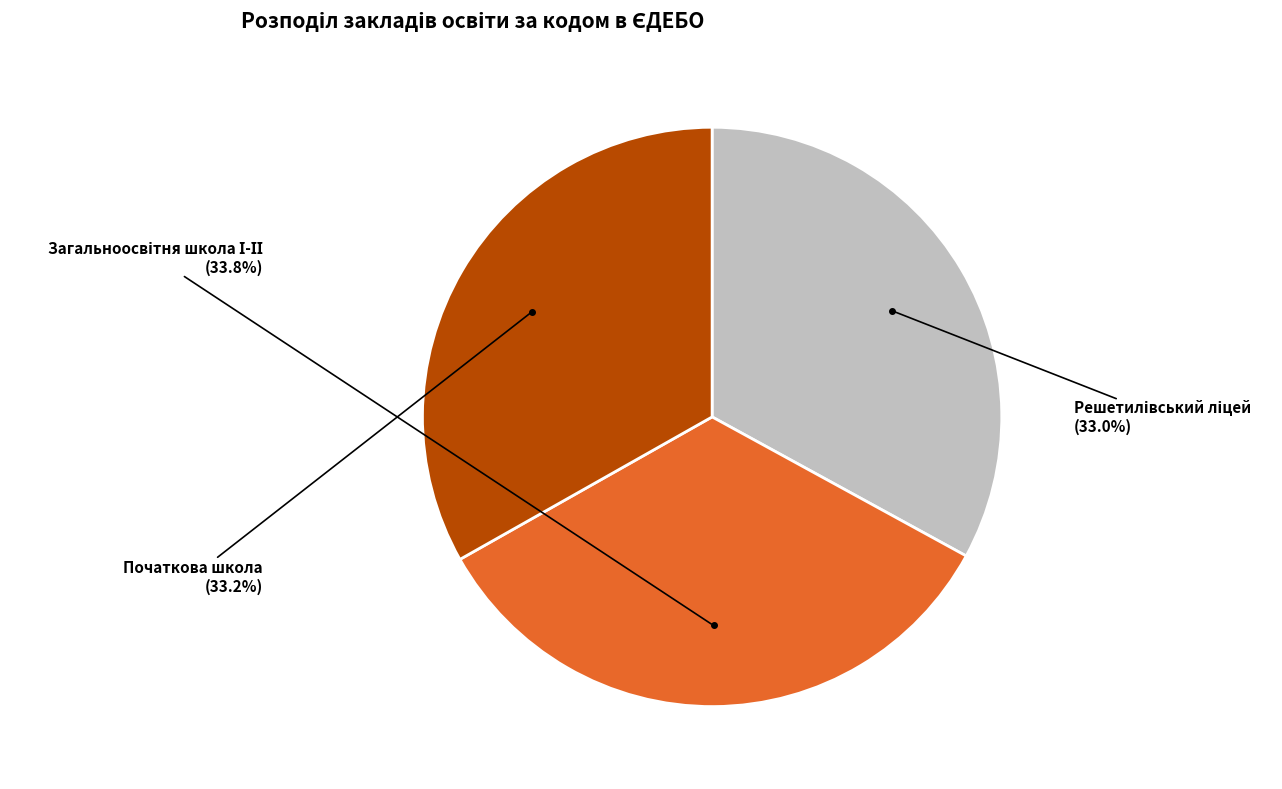

What portion of the pie excludes Початкова школа?

66.8%